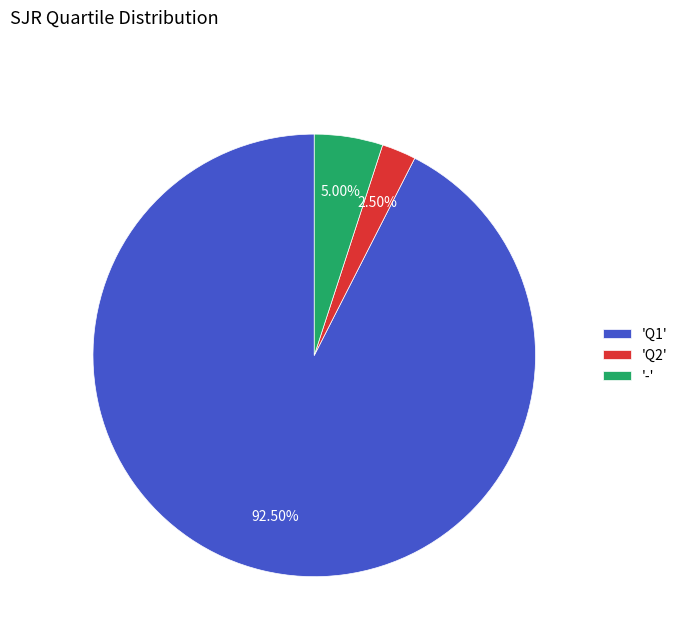

To the nearest percent, what is the average slice percentage?

33%